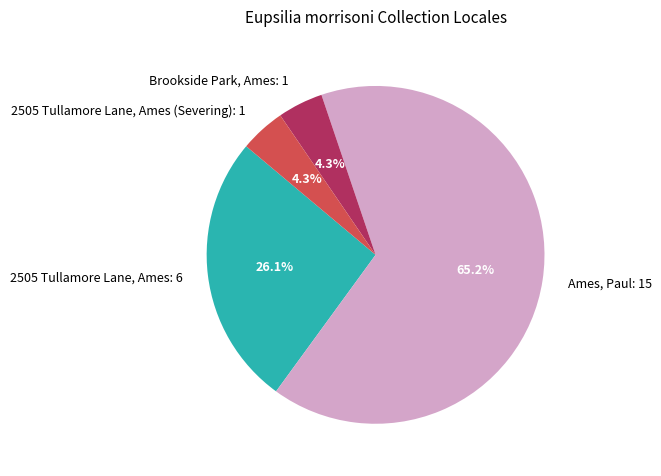

How many slices are in this pie chart?

4